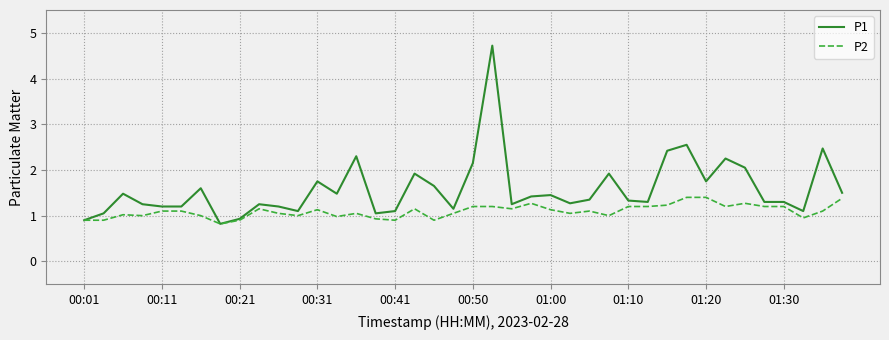

What is the highest value of the P1 series?

4.7